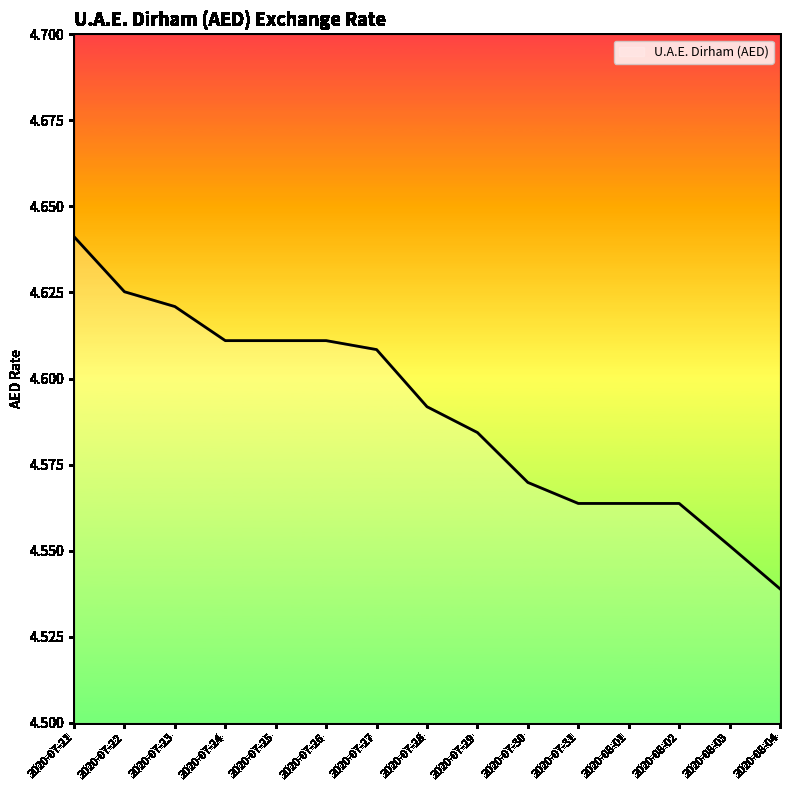

How many lines are shown in the chart?

1